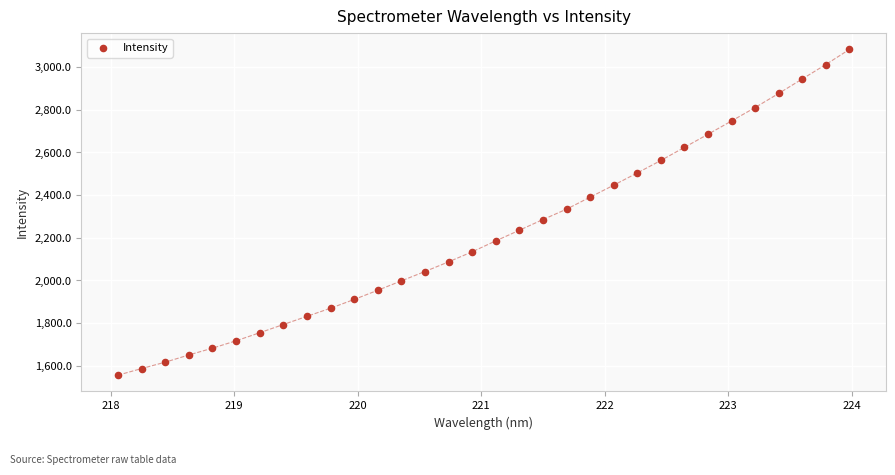

What is the range of Y values (max minus min)?

1527.1